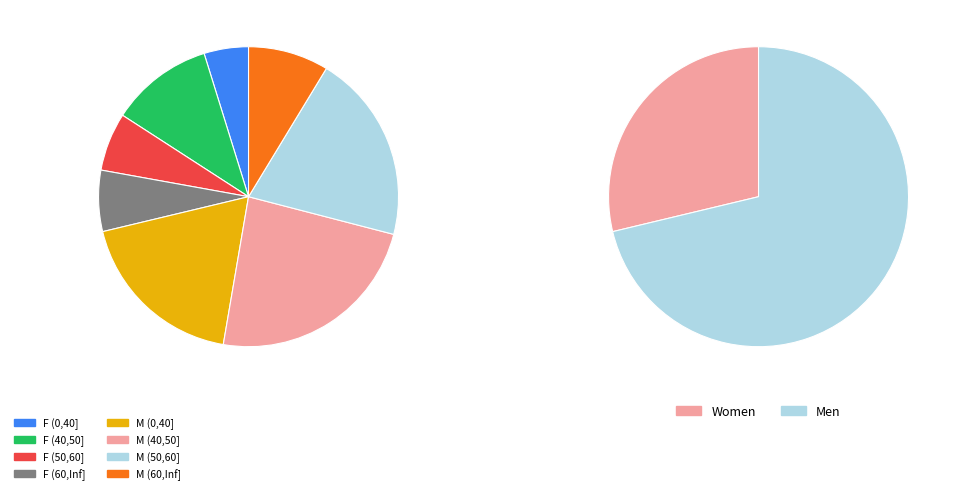

The M (60,Inf] slice represents 2% of the pie. True or false?

False